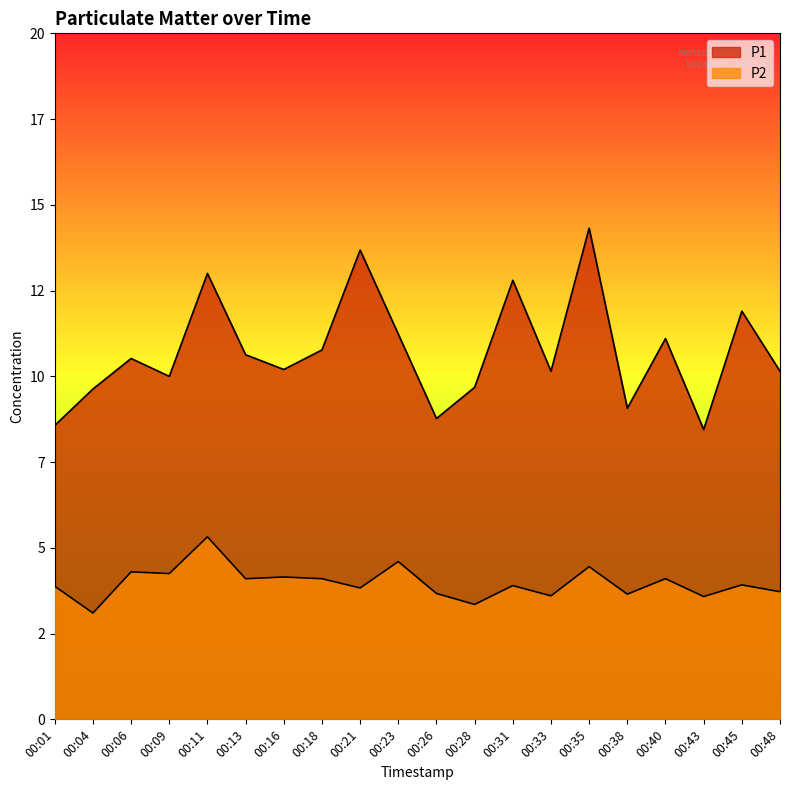

In P1, how many points are lower than both neighbors (excluding endpoints)?

6